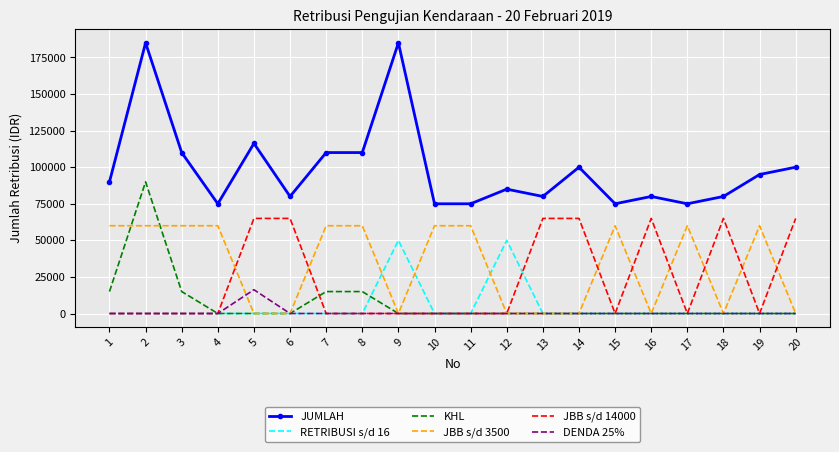

The value of KHL at 5 is 0. True or false?

True